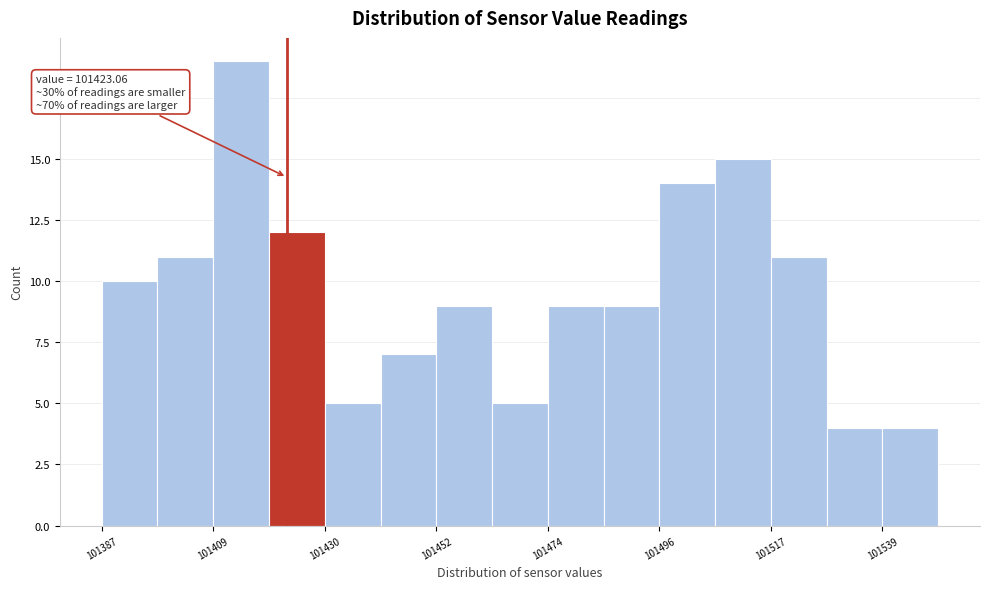

Around what value on the x-axis is the tallest bar? Give the approximate position of its centre, as read against the axis.

101415